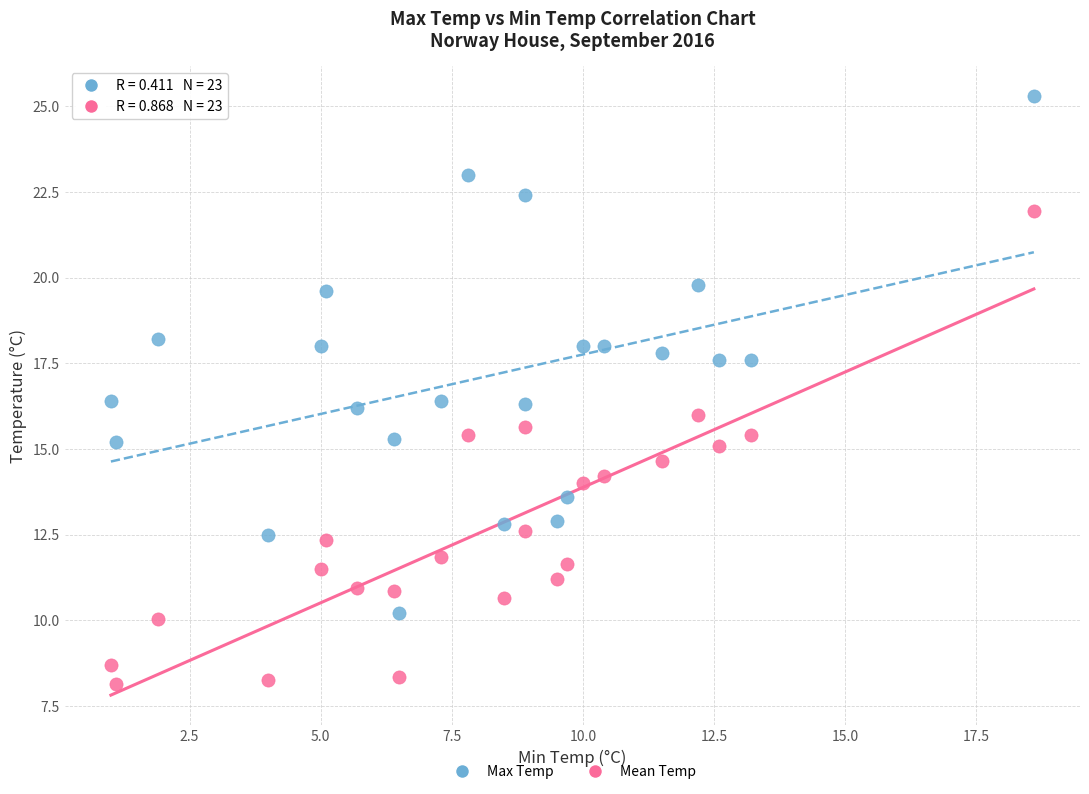

Across all data points, what is the range of X values (max minus min)?

17.6